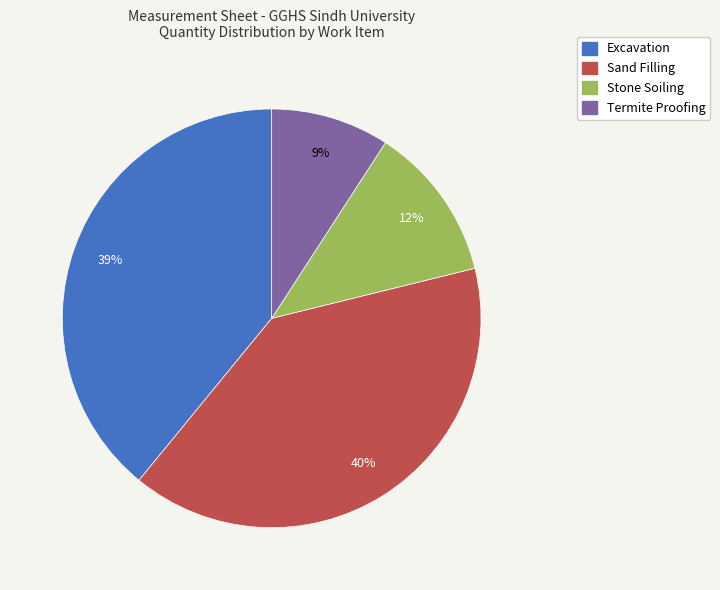

The Termite Proofing slice represents 23% of the pie. True or false?

False